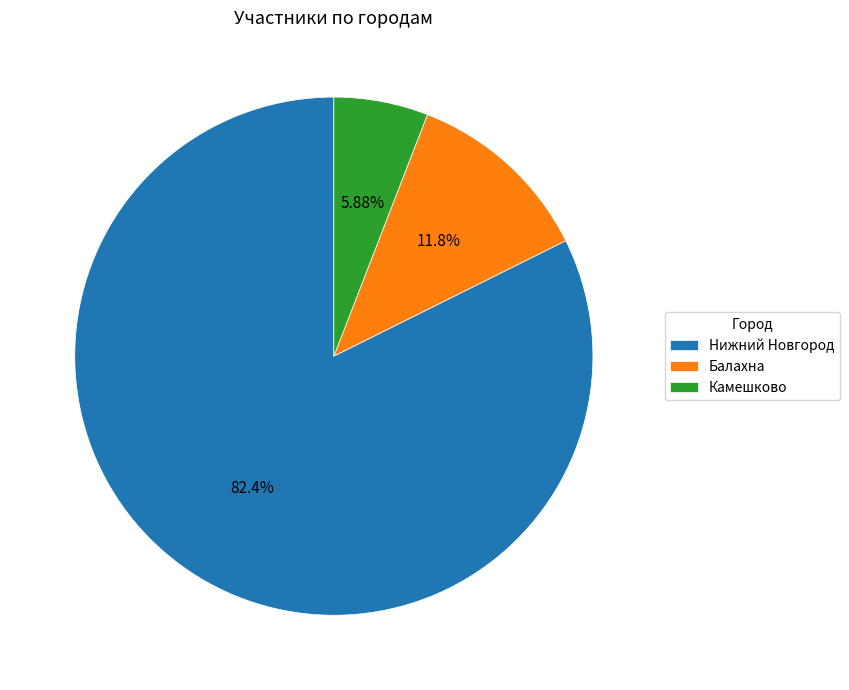

How many slices are in this pie chart?

3